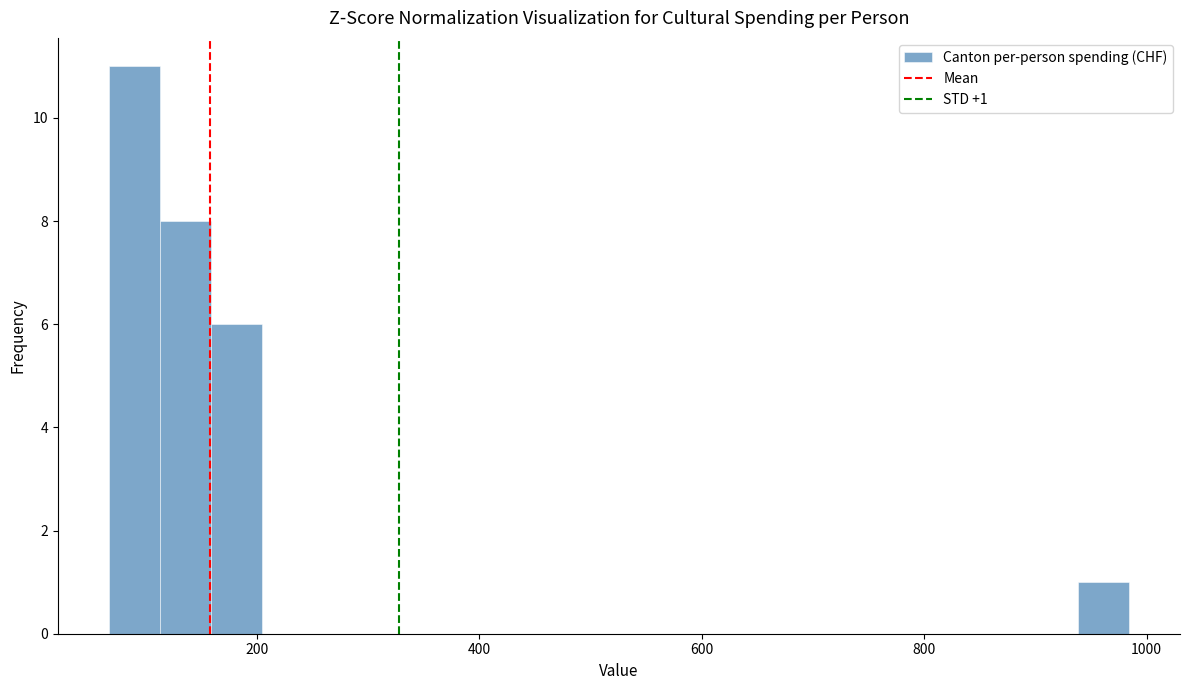

Around what value on the x-axis is the tallest bar? Give the approximate position of its centre, as read against the axis.

80